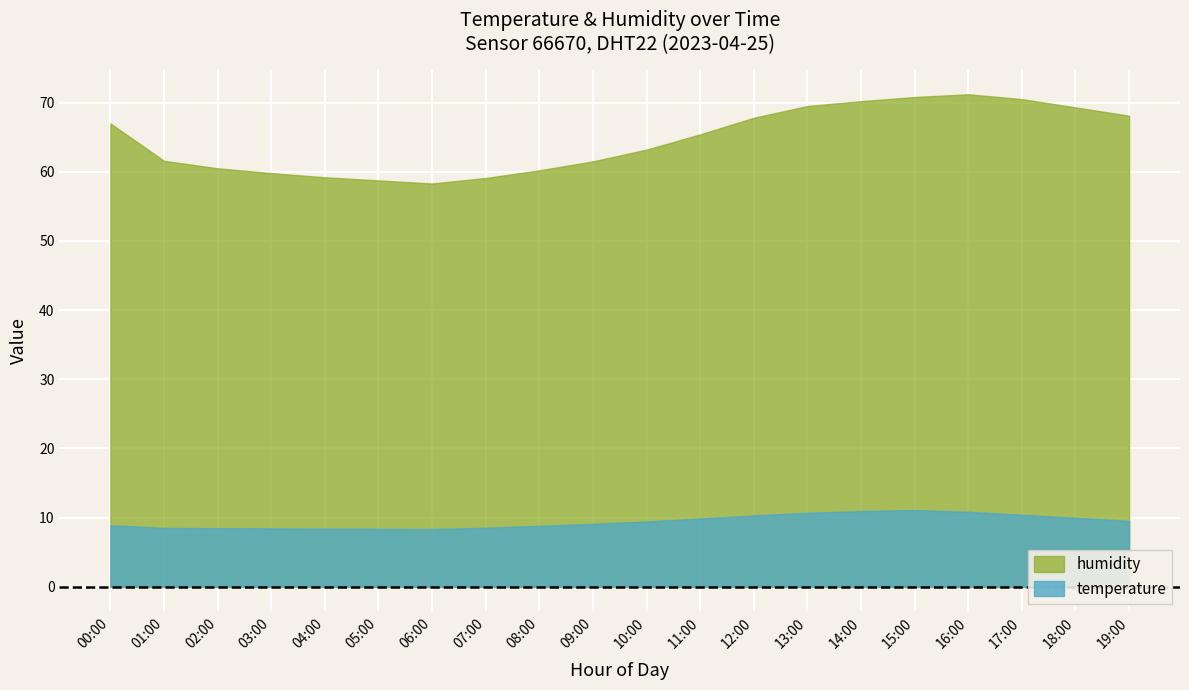

In humidity, how many points are lower than both neighbors (excluding endpoints)?

1